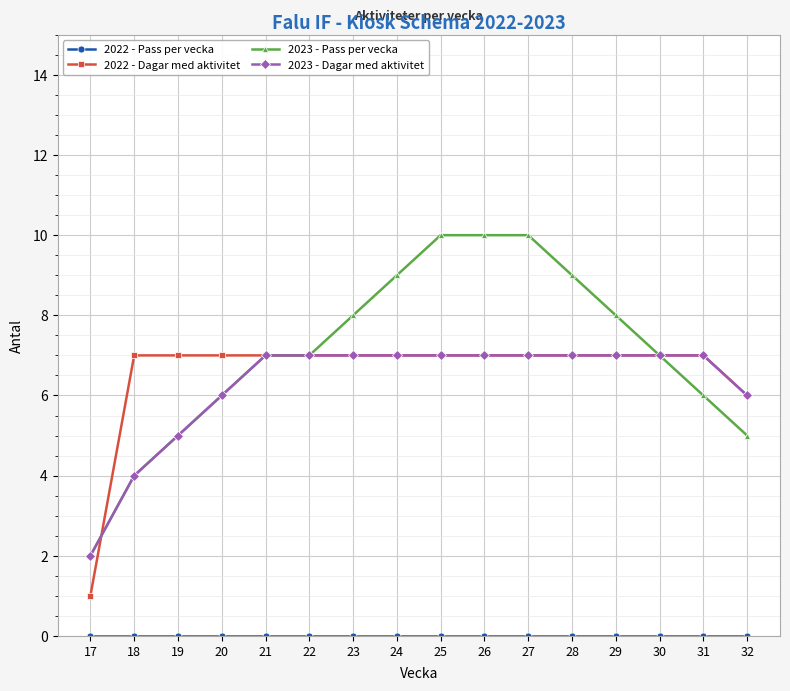

Is it true that 2022 - Dagar med aktivitet equals 10 at 23?

False